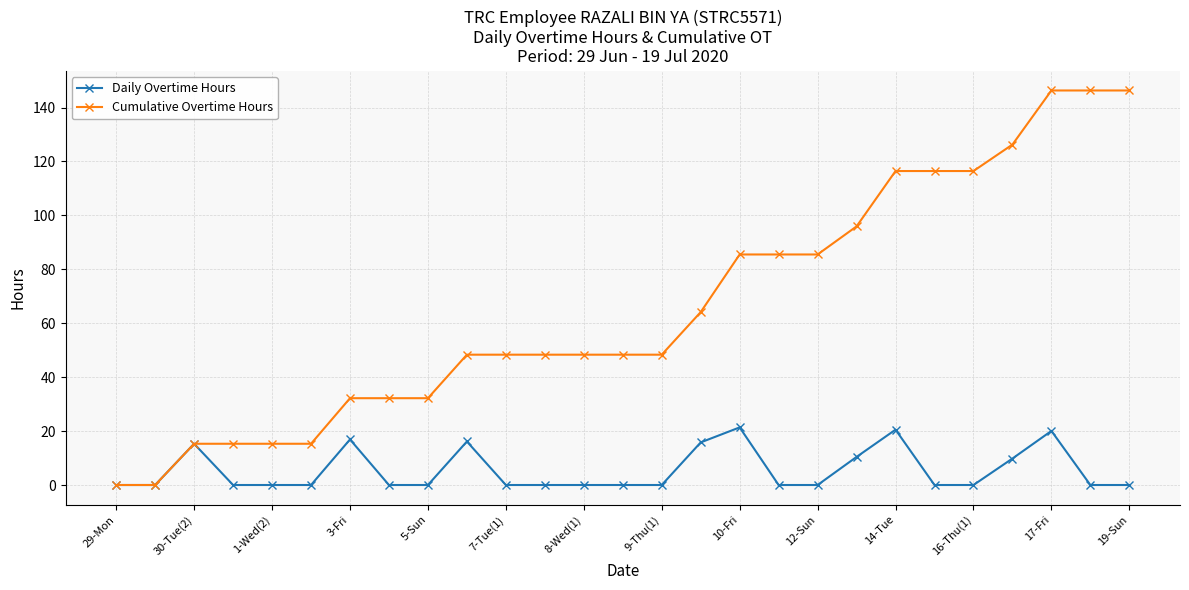

What is the maximum value shown in the chart?

146.3